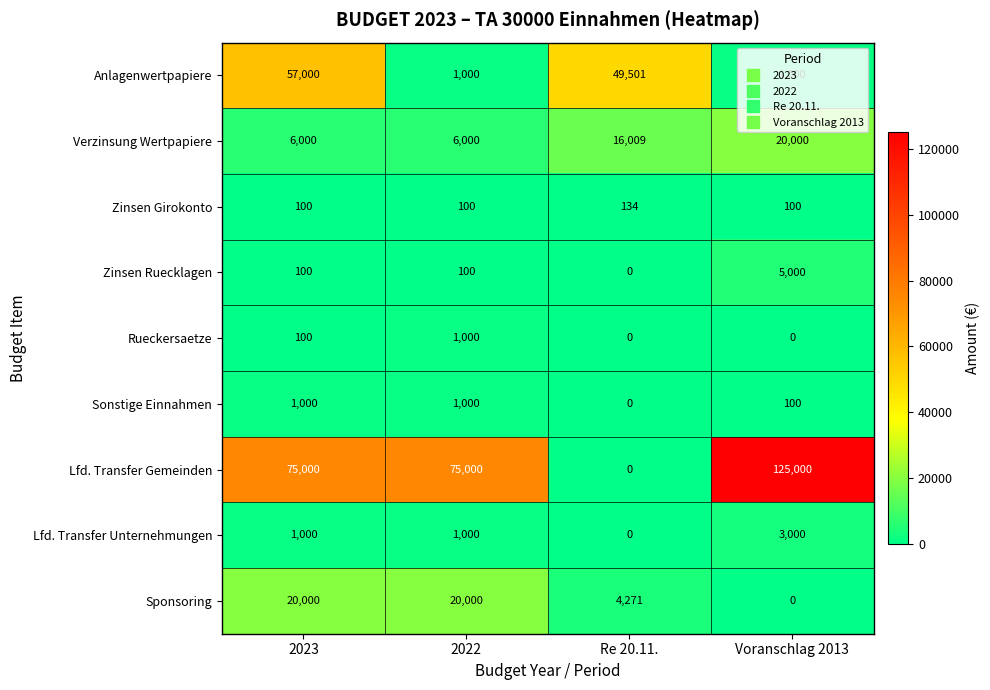

What is the average value of the Lfd. Transfer Gemeinden series?

68750